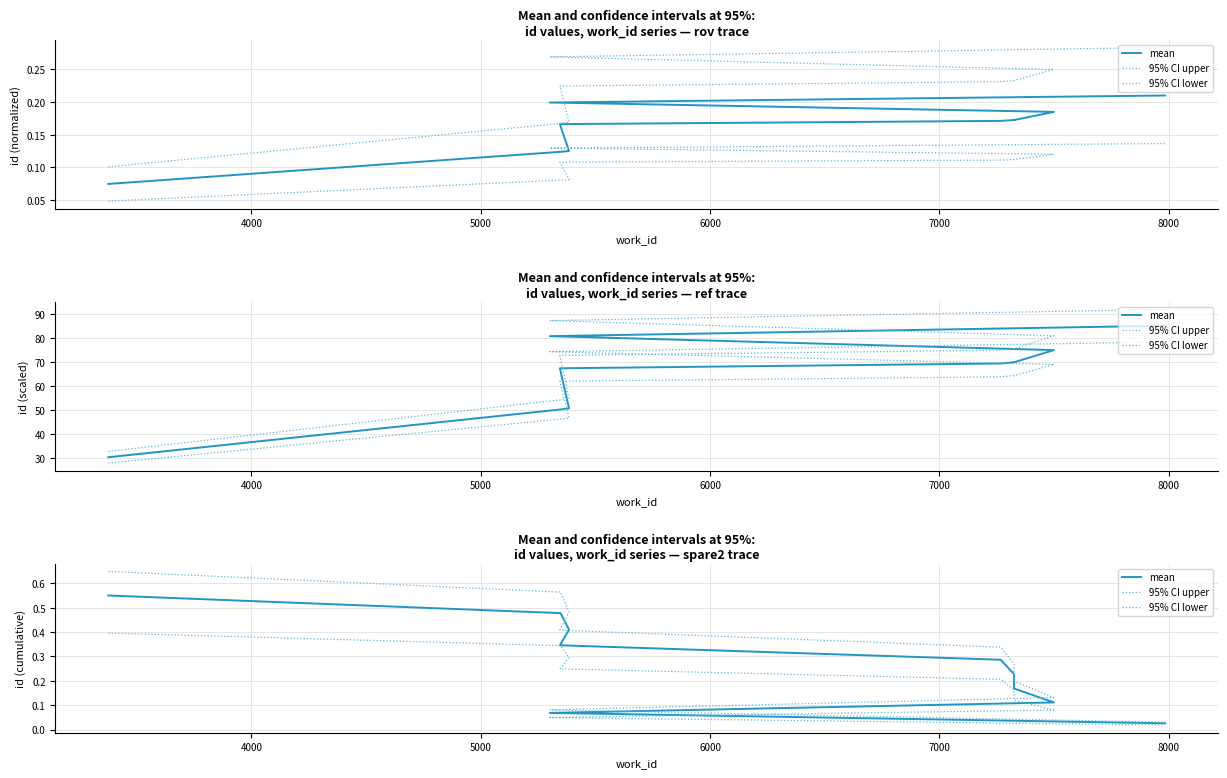

What is the maximum value shown in the chart?

0.6